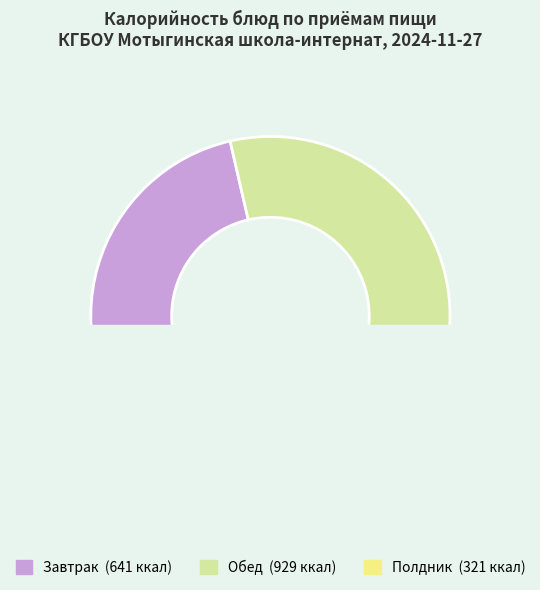

Does суп Харчо represent more than half of the total?

No